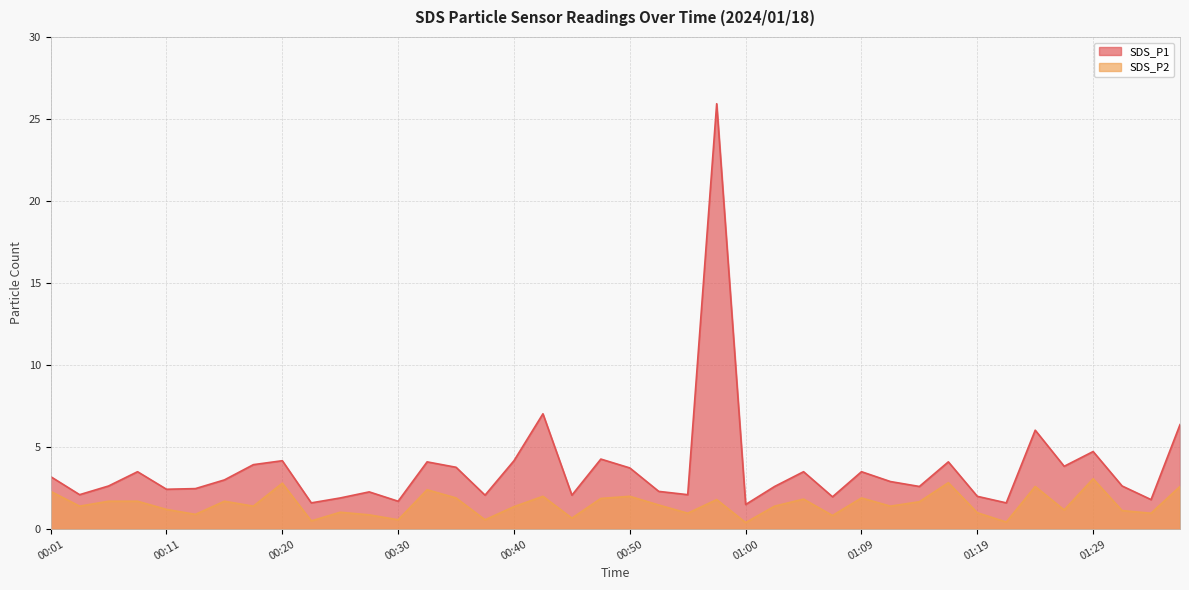

Rank the series at 01:17 from lowest to highest value.

SDS_P2, SDS_P1